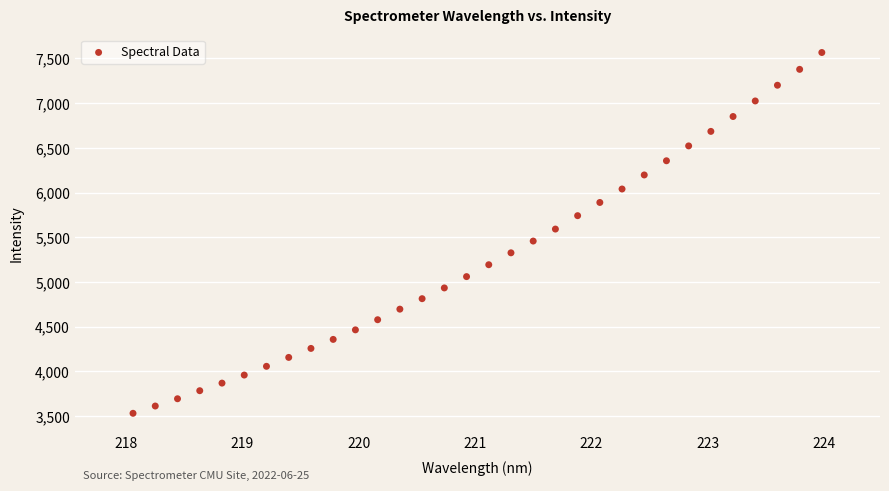

What is the range of X values (max minus min)?

5.9